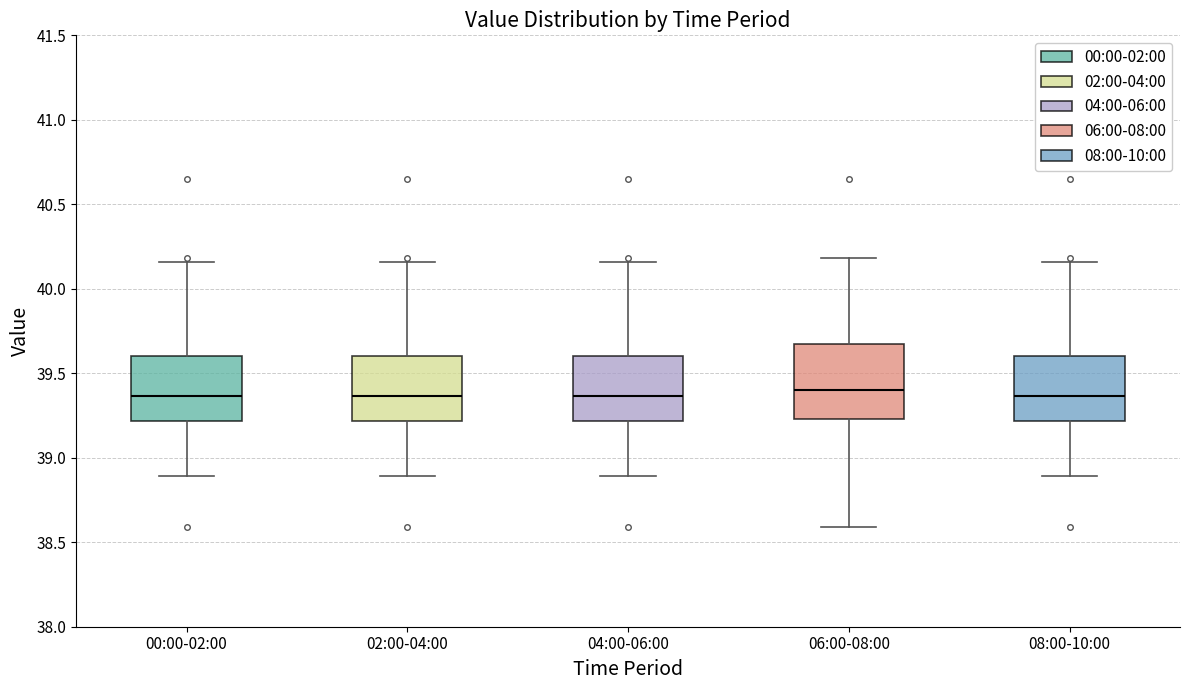

Reading left to right, transcribe this box plot: for each box, give where its median line is, the range the box spans, and where its two whiskers end, as read against the y-axis. The values are not printed on the chart, so give them approximately, as read against the axis.

00:00-02:00: median 39.35, box 39.20 to 39.60, whiskers 38.90 to 40.15
02:00-04:00: median 39.35, box 39.20 to 39.60, whiskers 38.90 to 40.15
04:00-06:00: median 39.35, box 39.20 to 39.60, whiskers 38.90 to 40.15
06:00-08:00: median 39.40, box 39.25 to 39.65, whiskers 38.60 to 40.20
08:00-10:00: median 39.35, box 39.20 to 39.60, whiskers 38.90 to 40.15